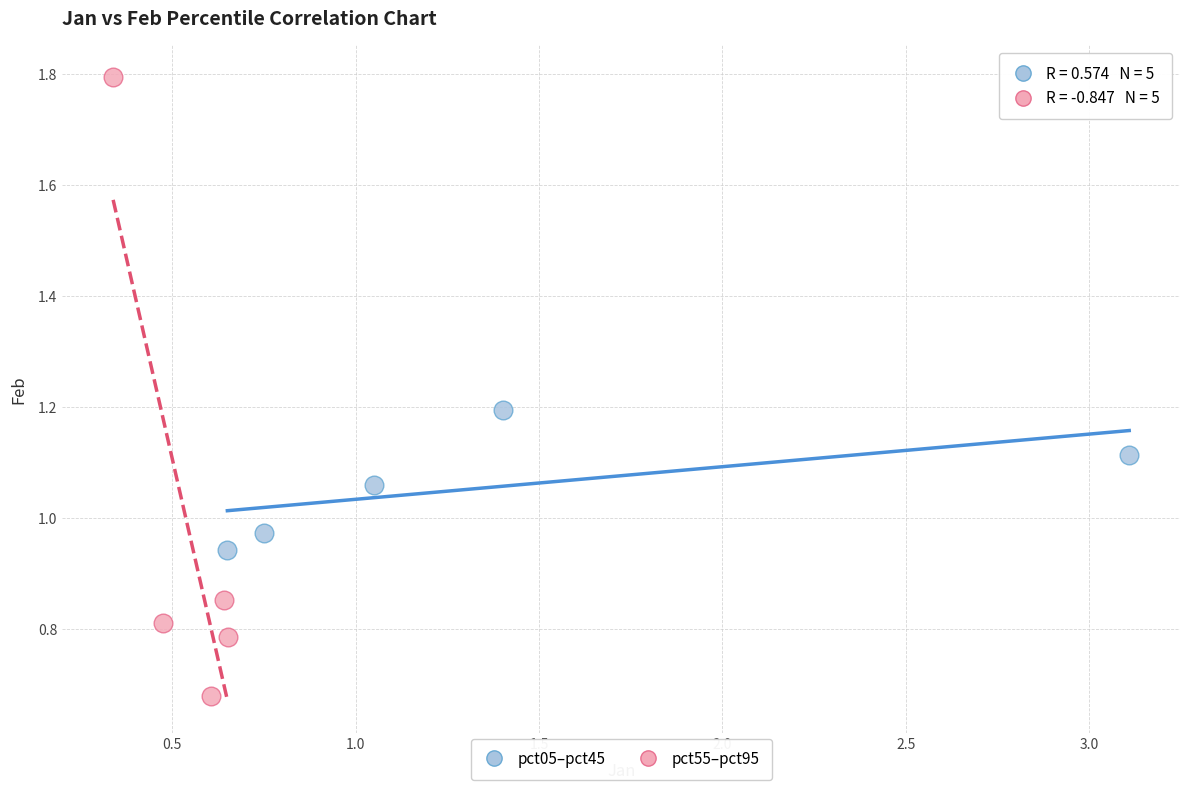

Which series contains the highest Y value?

pct55–pct95